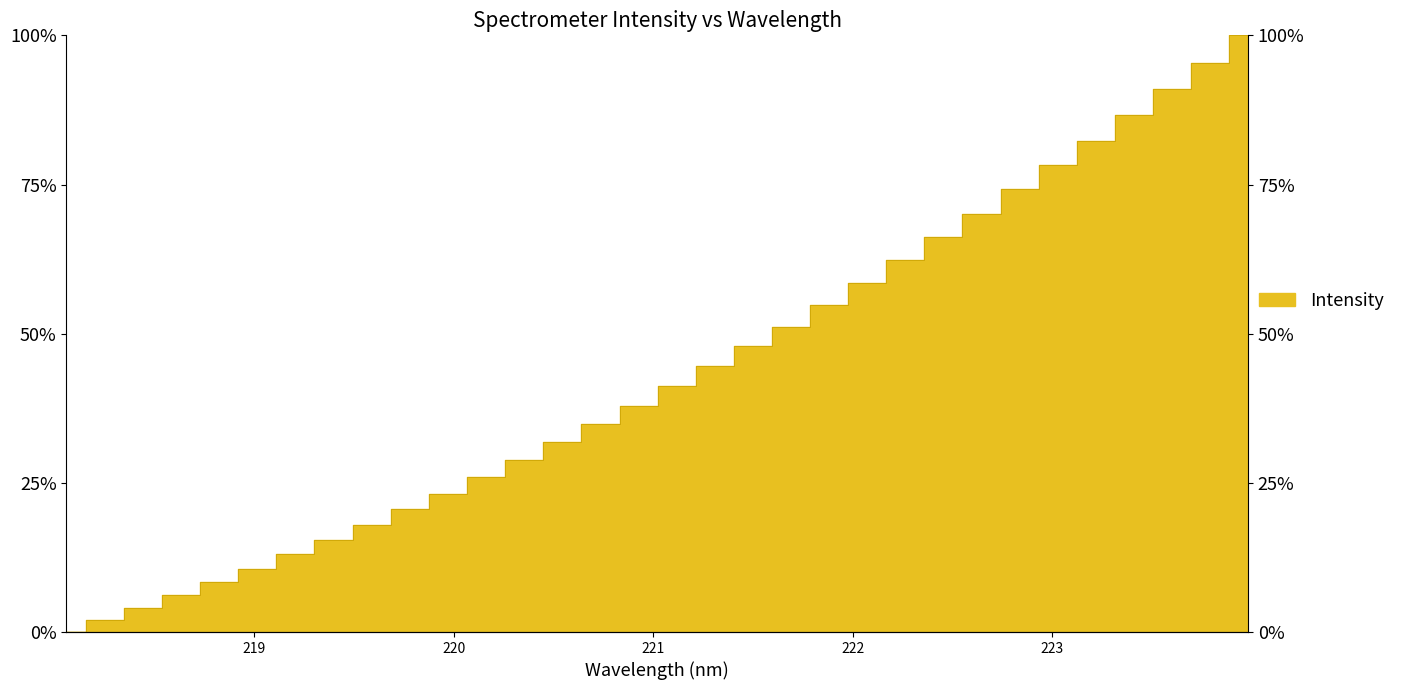

At which label is the value closest to 50?

221.6902